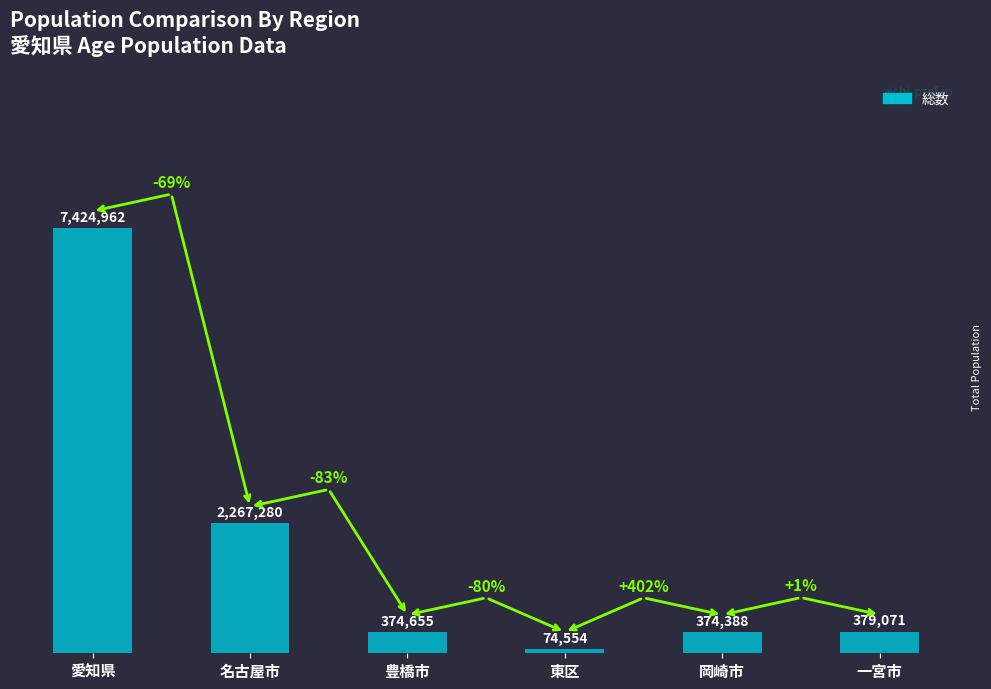

What is the ratio of the value at 東区 to the value at 一宮市?

0.2